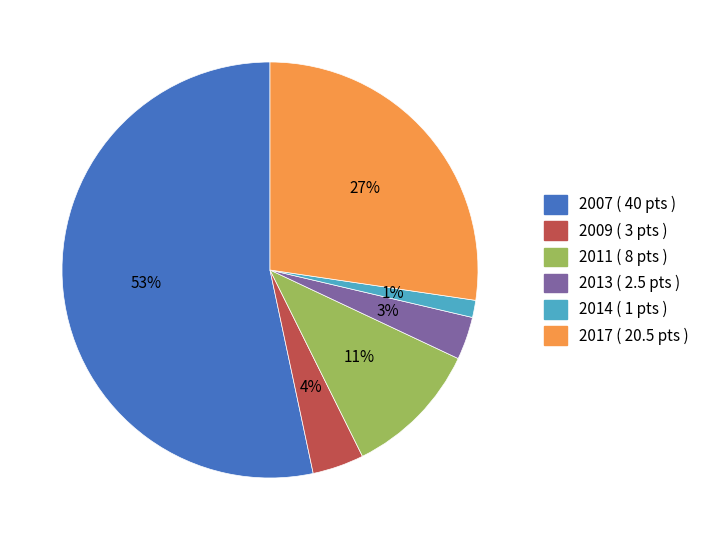

True or false: 2014 accounts for 16% of the total.

False